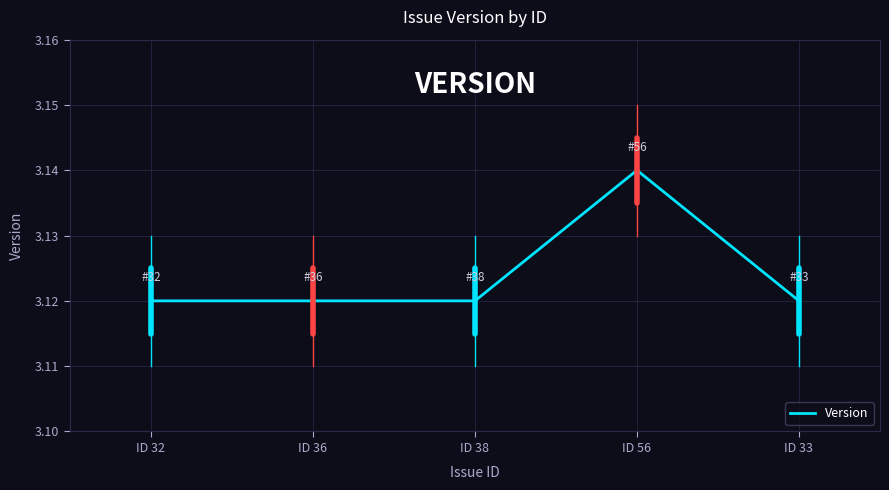

Which label corresponds to the largest value in the chart?

ID 56